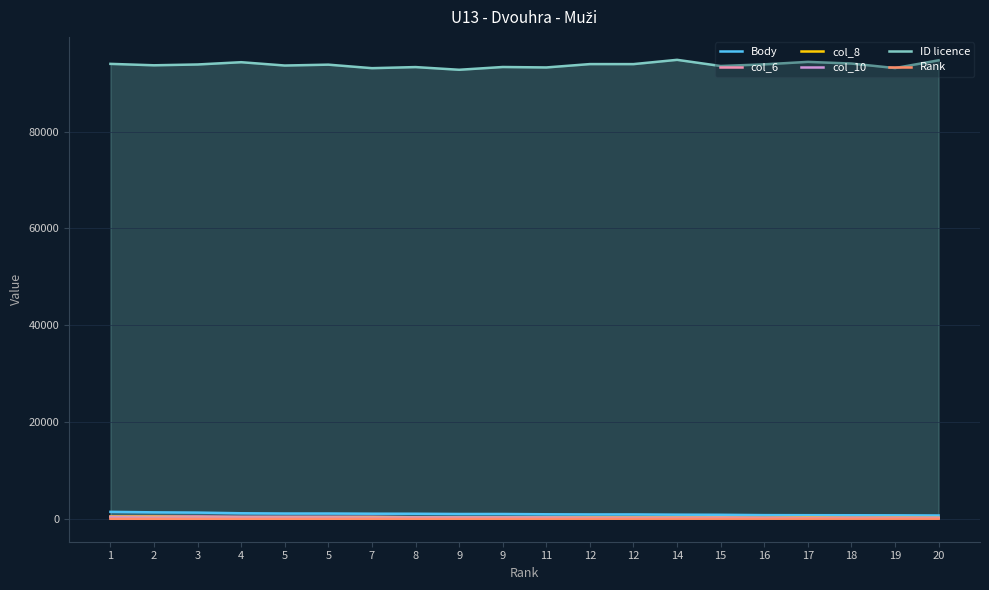

Where does the ID licence series first go above 93871?

1